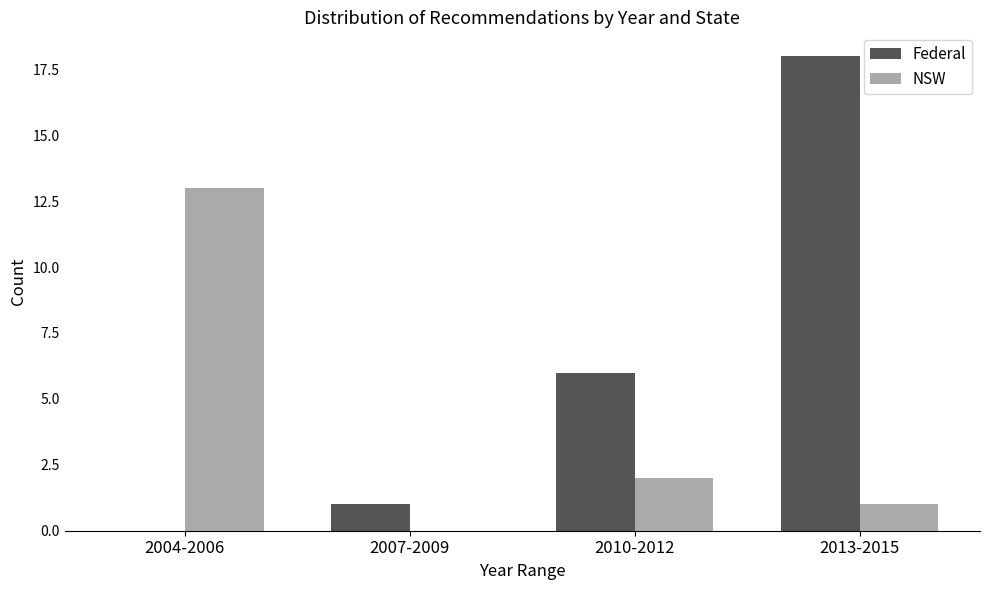

Reading left to right, transcribe all the data shown in this chart.

Federal: 2004-2006=0	2007-2009=1	2010-2012=6	2013-2015=18
NSW: 2004-2006=13	2007-2009=0	2010-2012=2	2013-2015=1